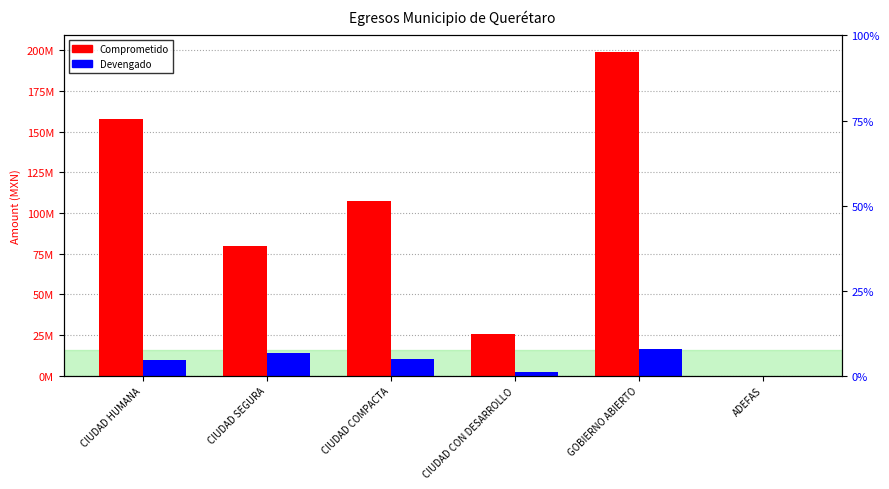

How many values in the Comprometido series exceed 107398990?

3